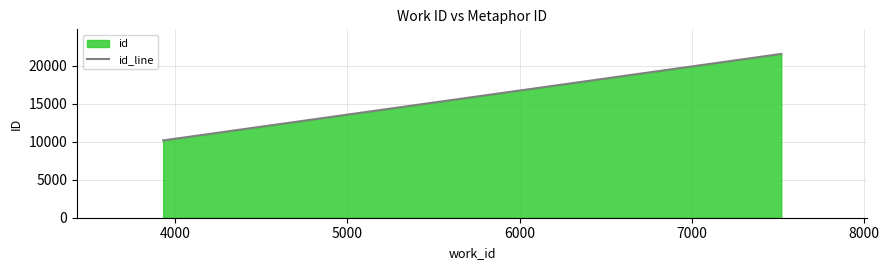

Reading left to right, what are all the values shown in this chart?

10188	10220	21573